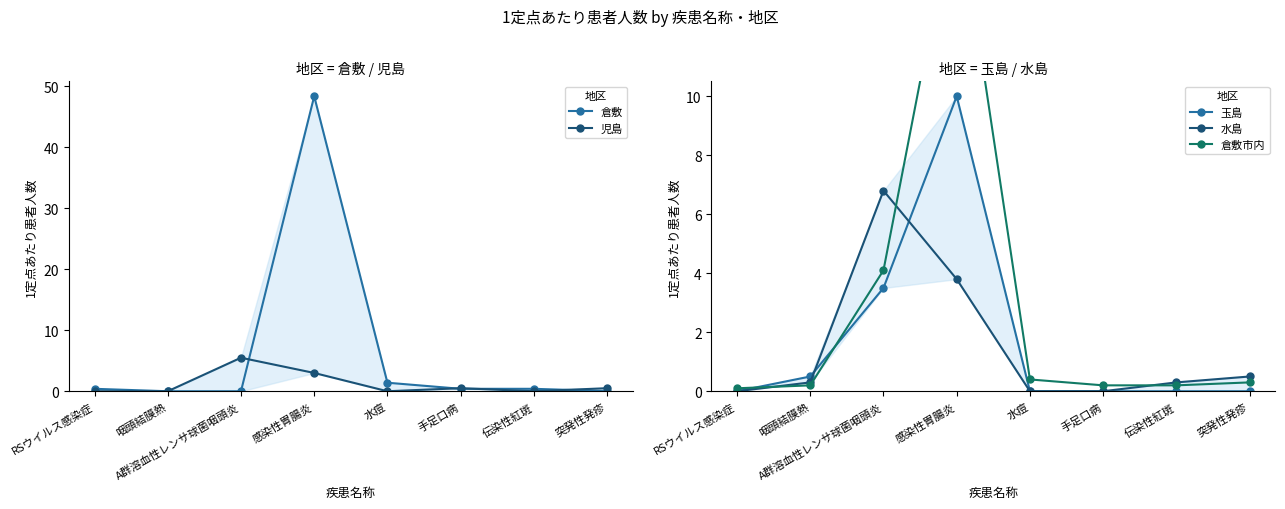

At which category does 倉敷市内 reach its first local peak?

感染性胃腸炎